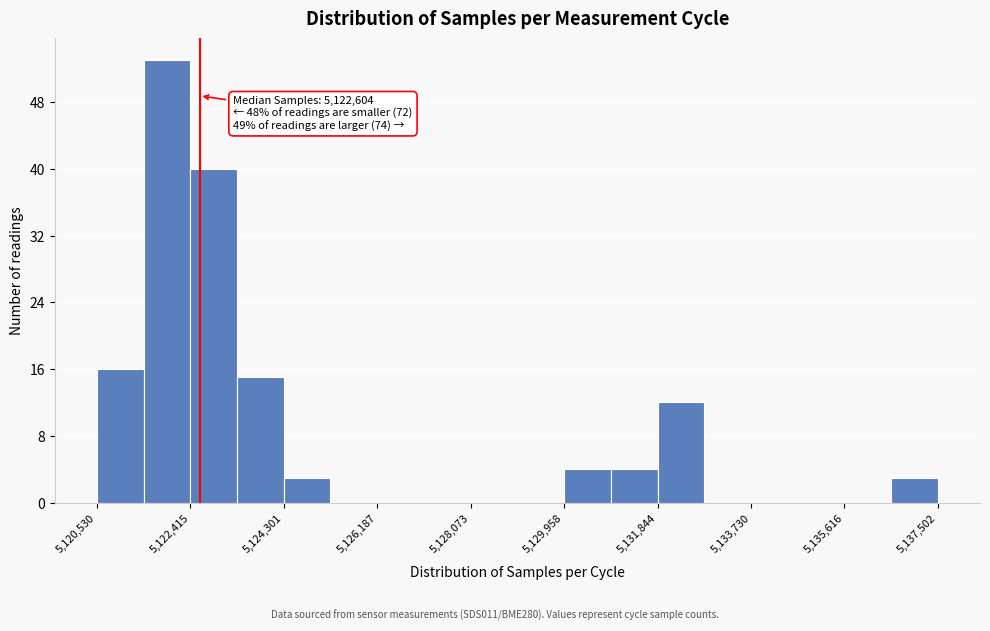

Over which range of the x-axis is the bar tallest?

5121400 to 5122400